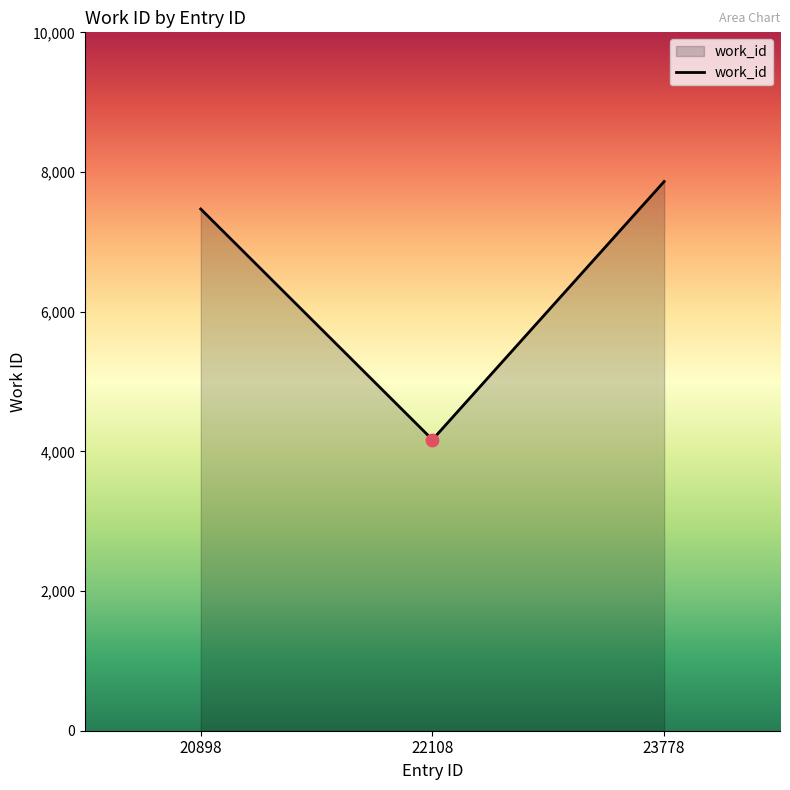

Which has a higher value, 20898 or 23778?

23778